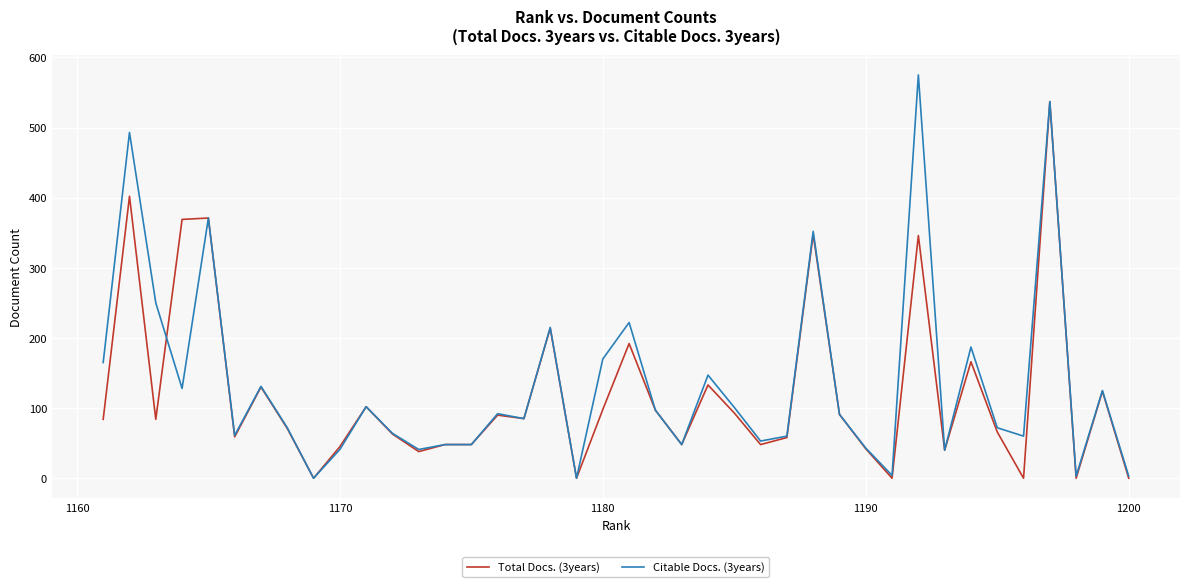

True or false: Citable Docs. (3years) and Total Docs. (3years) intersect in this chart.

True